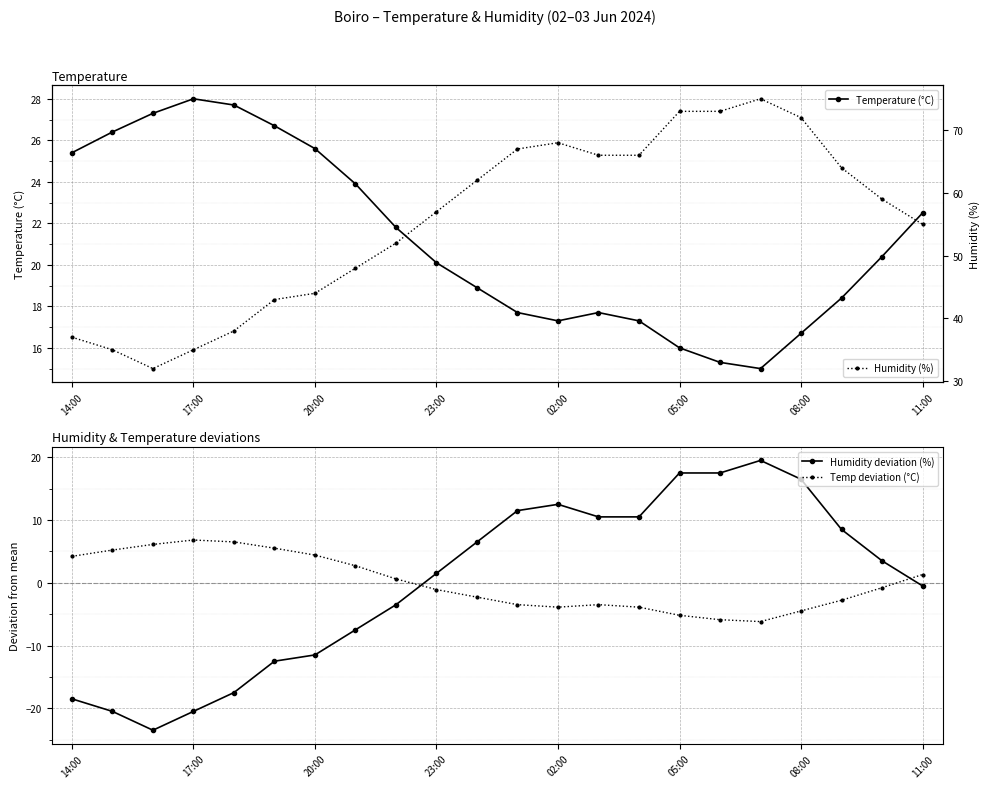

What is the difference between the maximum and minimum values in the Humidity (%) series?

43